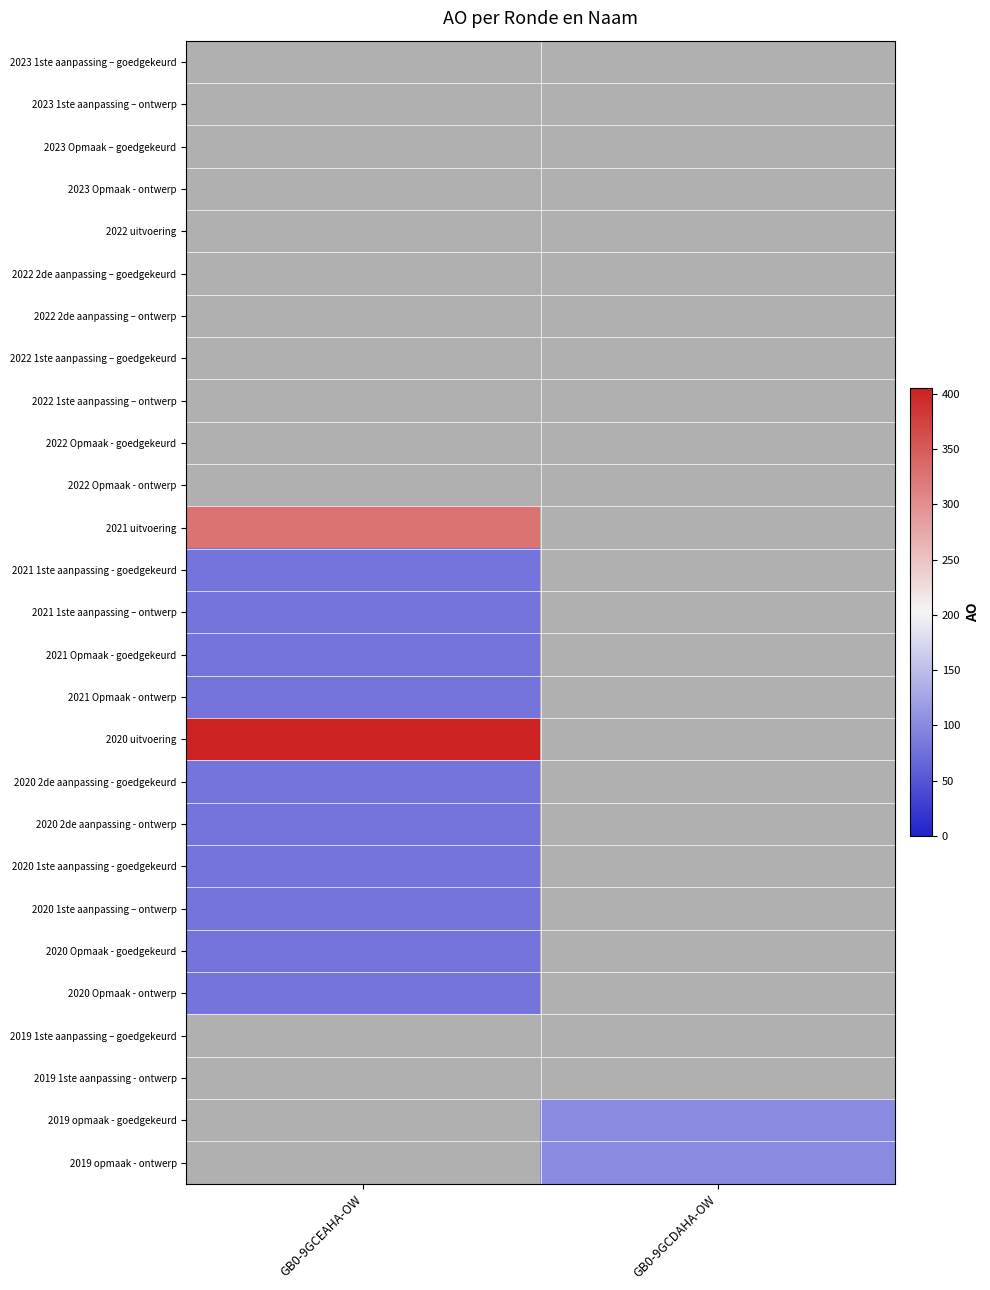

True or false: 2020 2de aanpassing - goedgekeurd has a value of 18.8 at GB0-9GCEAHA-OW.

False